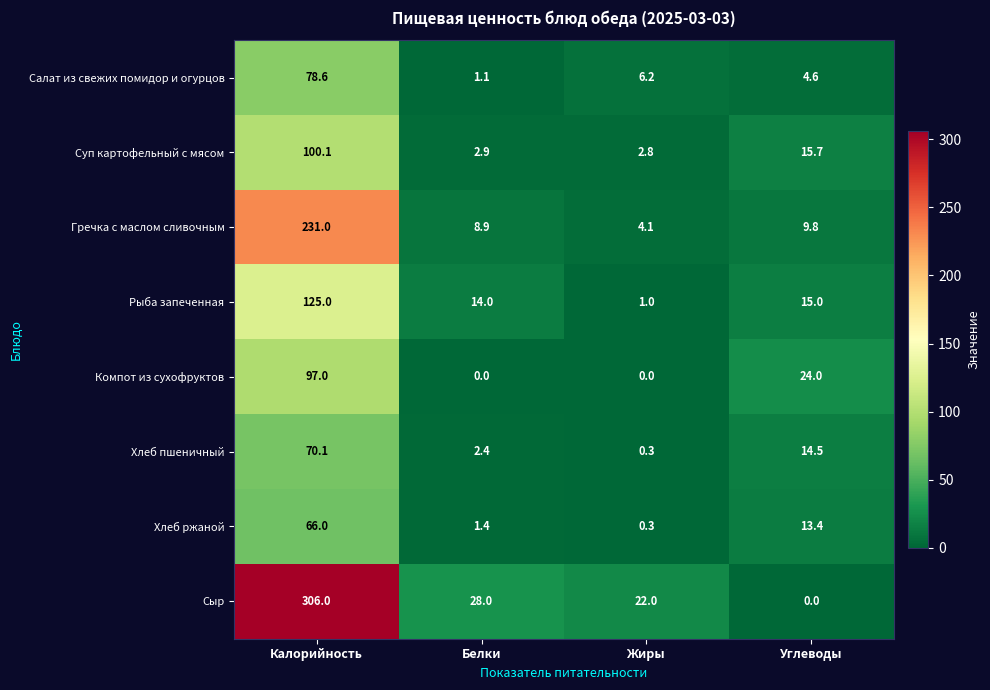

How many series are shown in this chart?

8